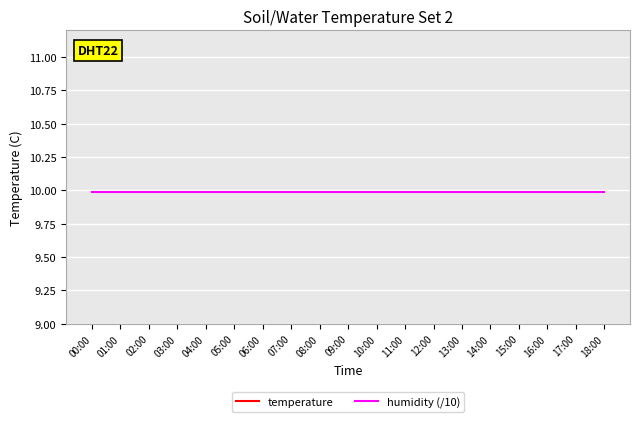

Which category has the highest value in the temperature series?

00:00